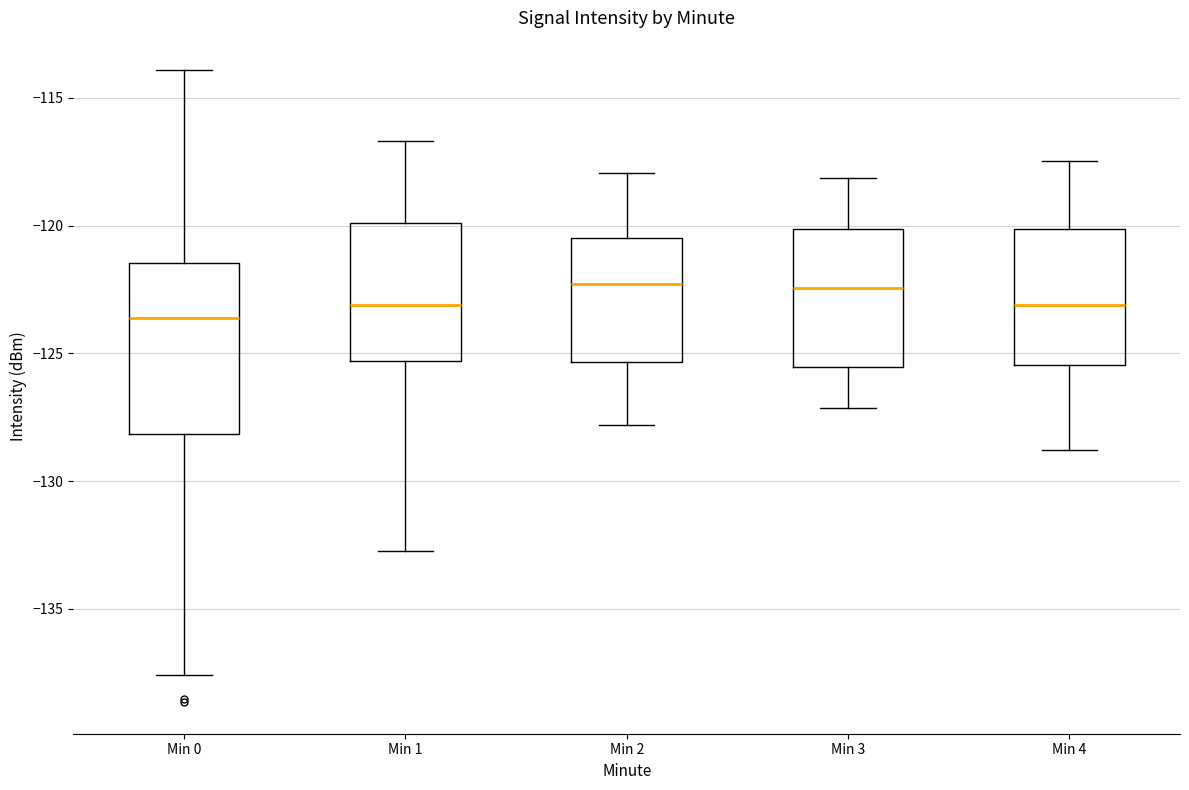

Comparing the boxes themselves (not the whiskers), which one is the tallest?

Min 0